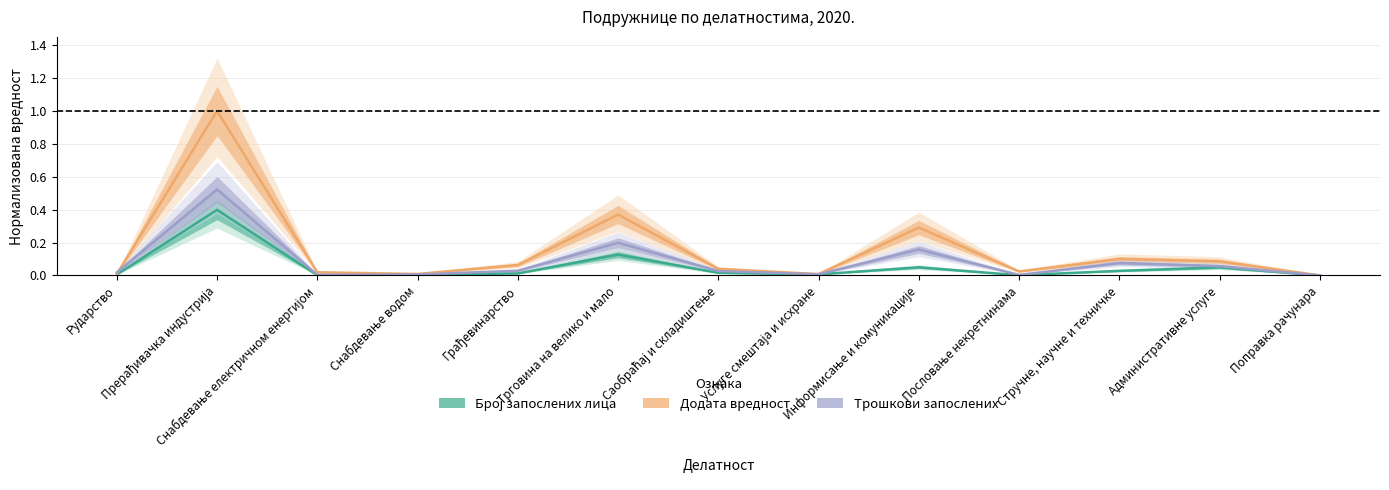

Between Прерађивачка индустрија and Пословање некретнинама, which is larger?

Прерађивачка индустрија